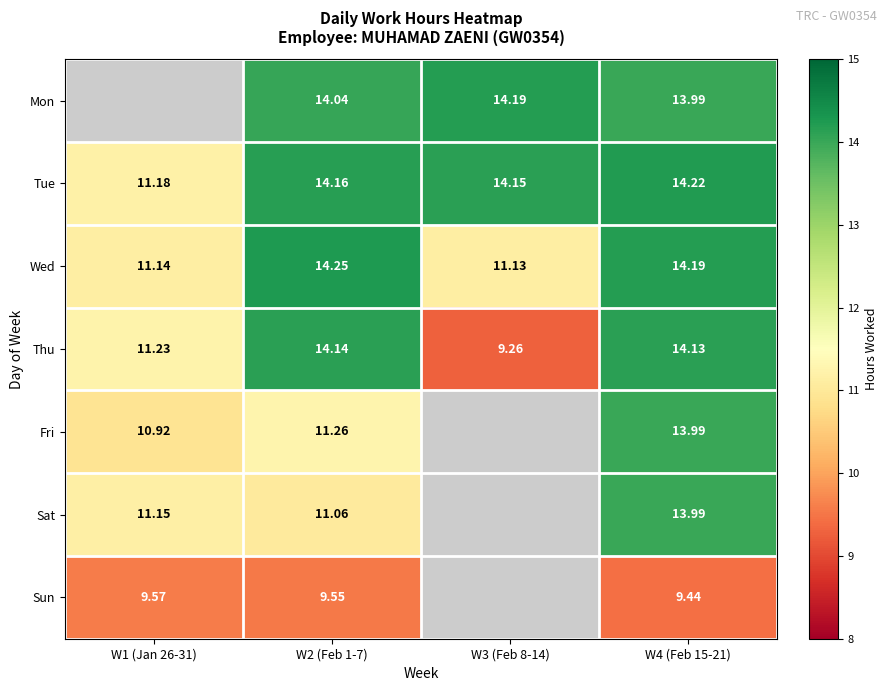

Which series changed the most between W2 (Feb 1-7) and W4 (Feb 15-21)?

Sat